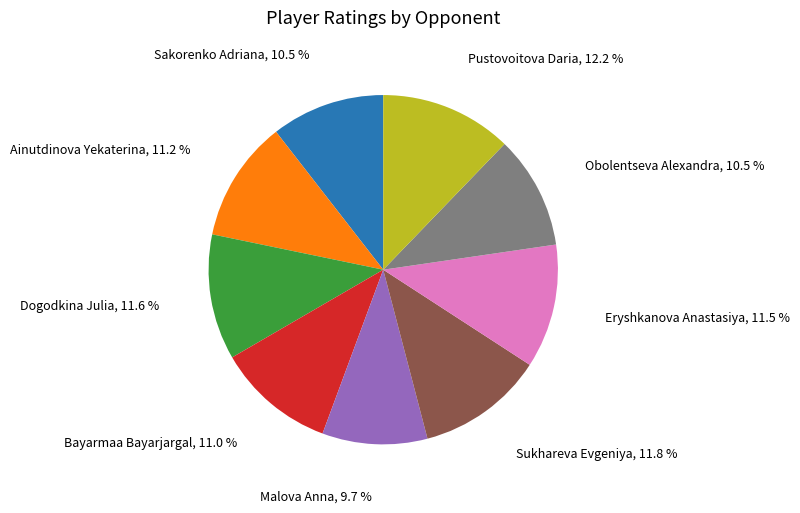

Does Eryshkanova Anastasiya account for over 50% of the chart?

No